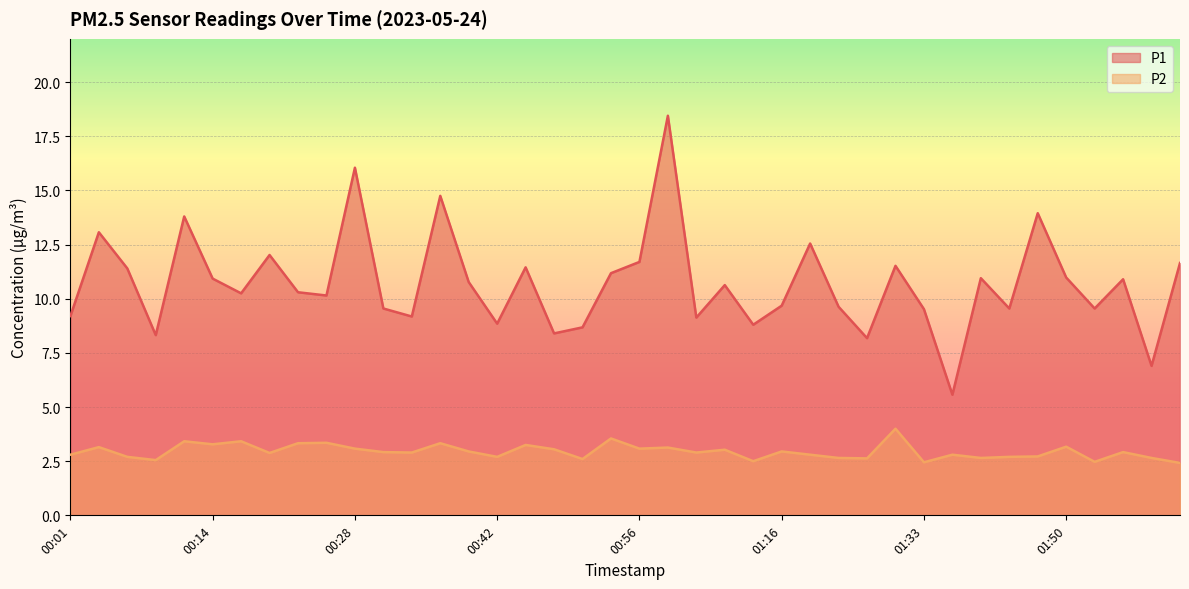

What is the smallest value displayed?

2.4